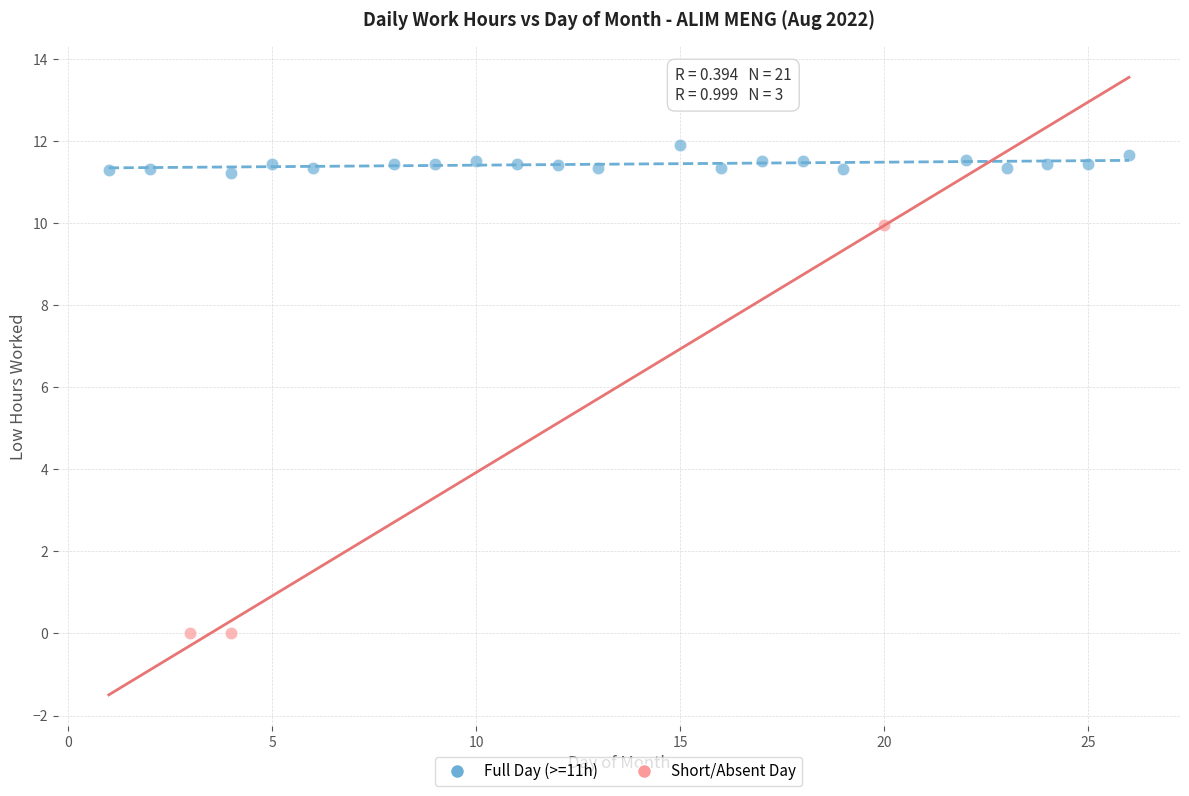

Which series has the largest Y range (max minus min)?

Short/Absent Day